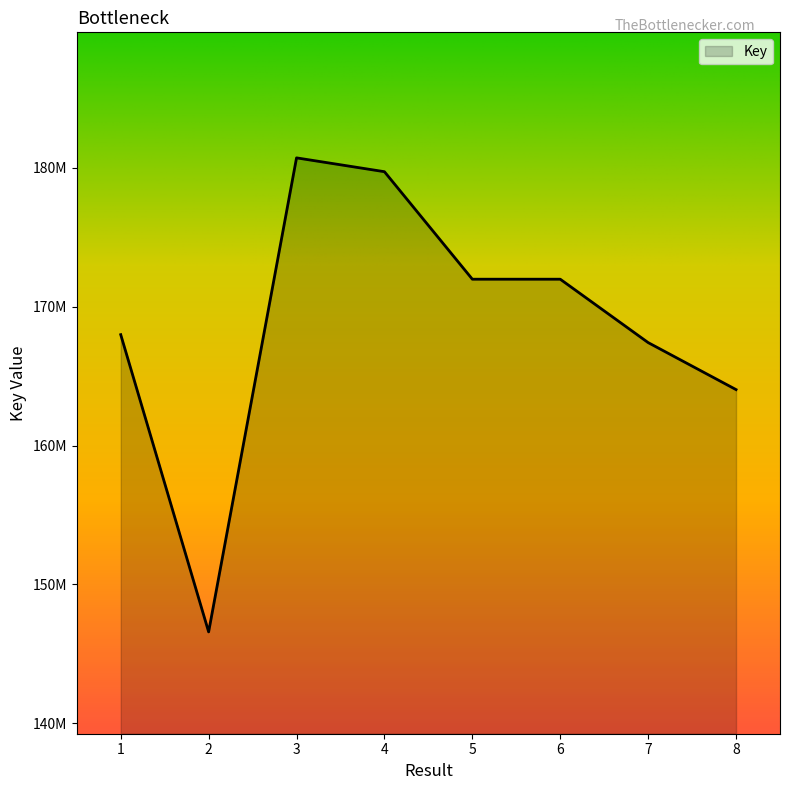

What is the value of the 4th point from the left?

179710765